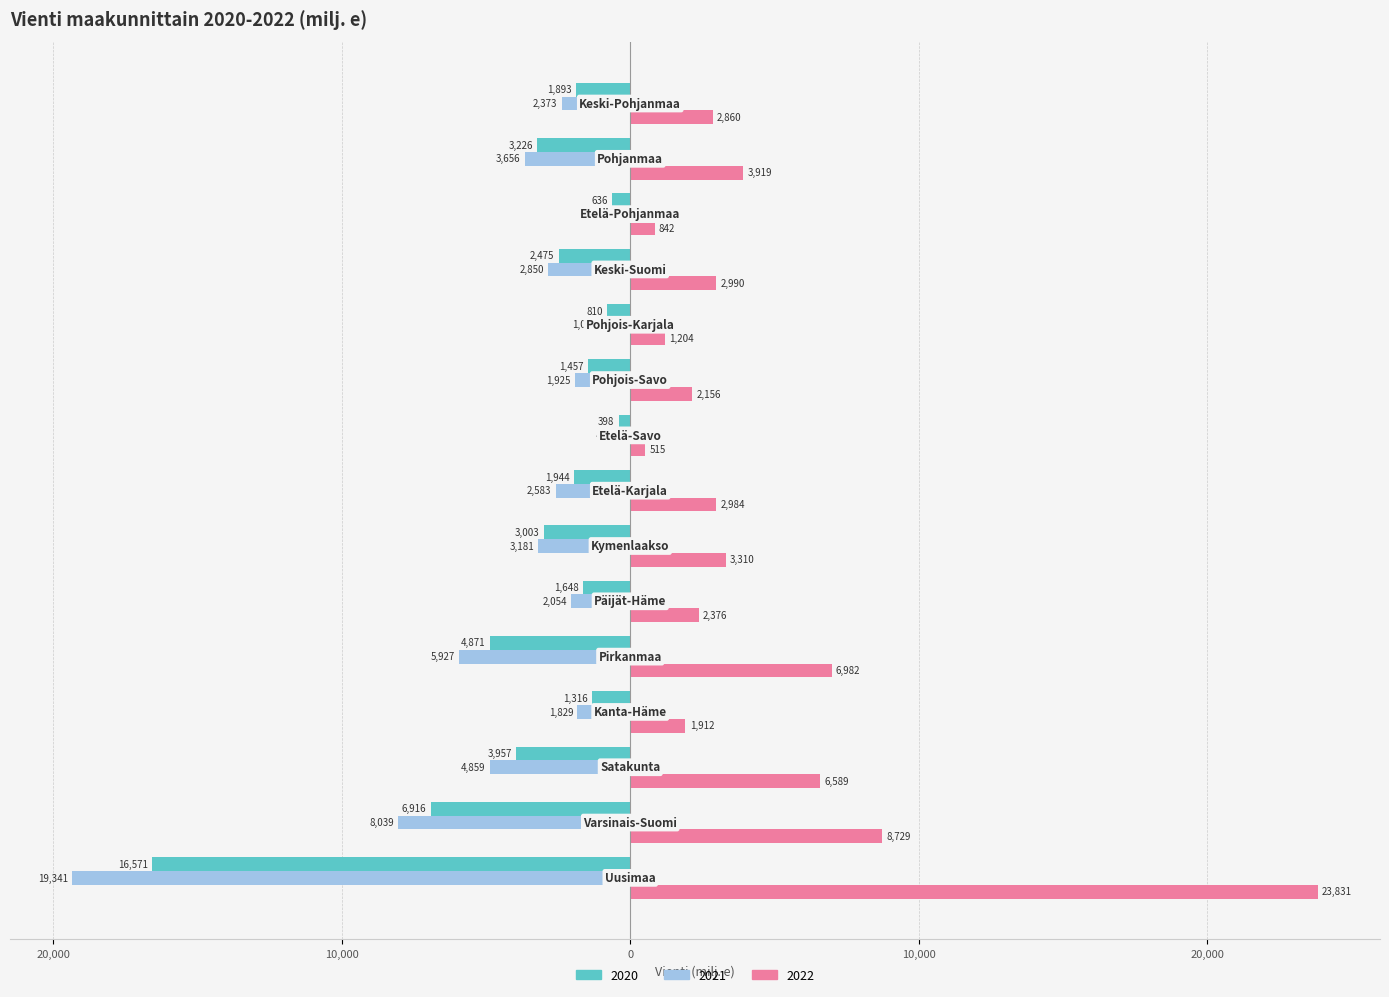

Reading right to left, transcribe all the data shown in this chart.

2020: -1893.4	-3226.0	-636.4	-2475.3	-810.2	-1456.5	-398.4	-1944.1	-3003.5	-1647.6	-4871.1	-1315.8	-3957.4	-6916.1	-16571.1
2021: -2373.0	-3655.7	-772.8	-2850.2	-1028.5	-1924.7	-478.2	-2583.3	-3181.3	-2054.0	-5927.2	-1829.4	-4859.2	-8039.0	-19341.5
2022: 2860.2	3918.8	841.7	2989.8	1203.9	2155.5	515.5	2984.1	3309.8	2376.4	6981.7	1912.3	6589.4	8728.6	23830.9